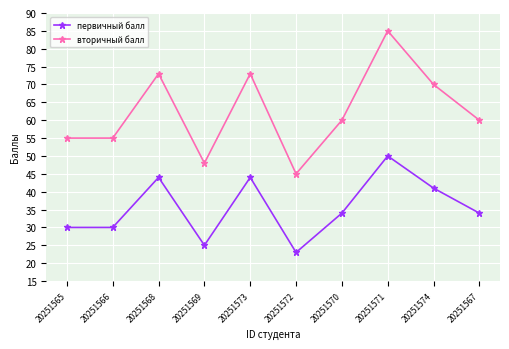

Which series has the largest total across all categories?

вторичный балл